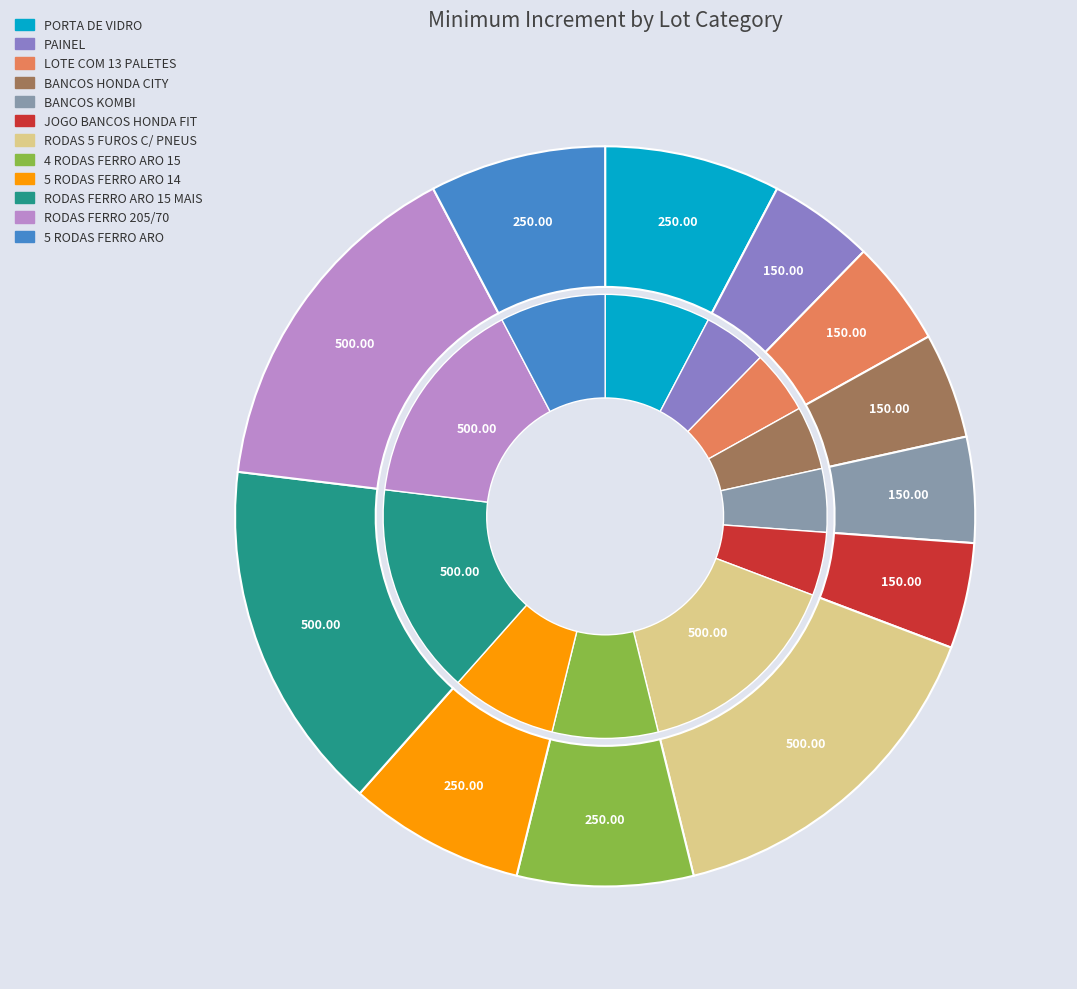

To the nearest percent, what is the difference between the largest and smallest slice percentages?

11%